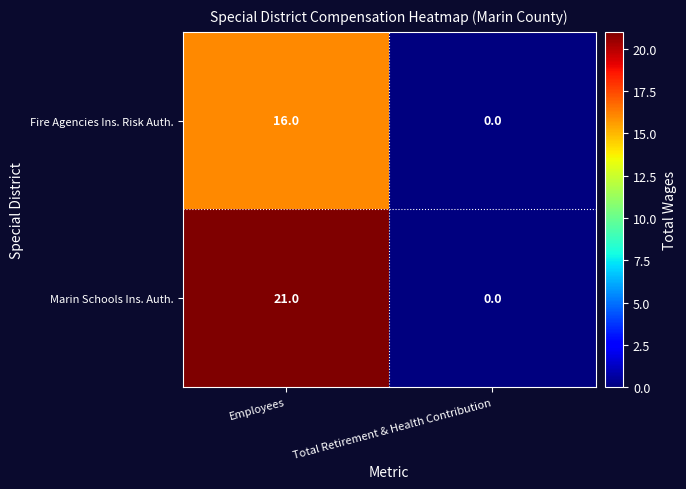

Which series has the largest total across all categories?

Marin Schools Ins. Auth.